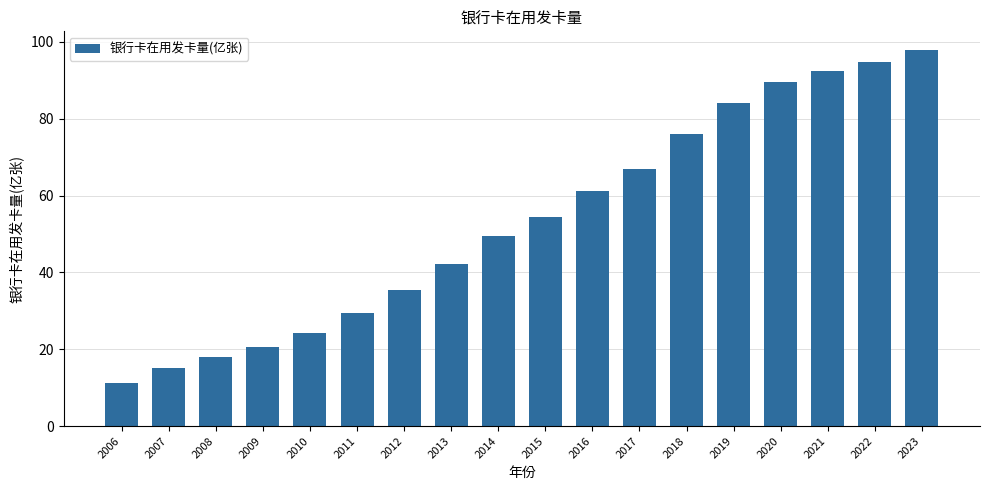

Between 2013 and 2011, which is larger?

2013